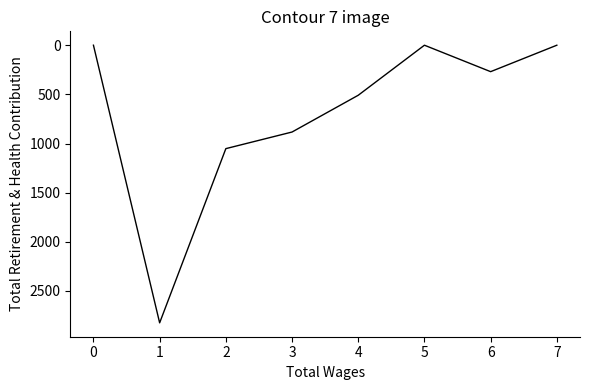

Reading left to right, transcribe all the data shown in this chart.

0	2824	1052	883	509	0	269	0